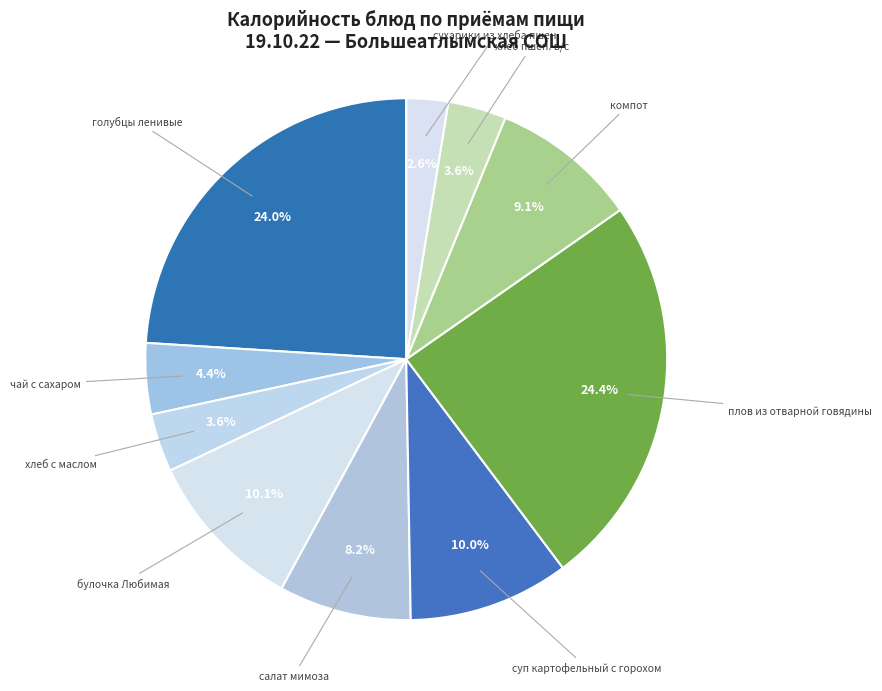

Is there any slice that represents more than half of the pie?

No